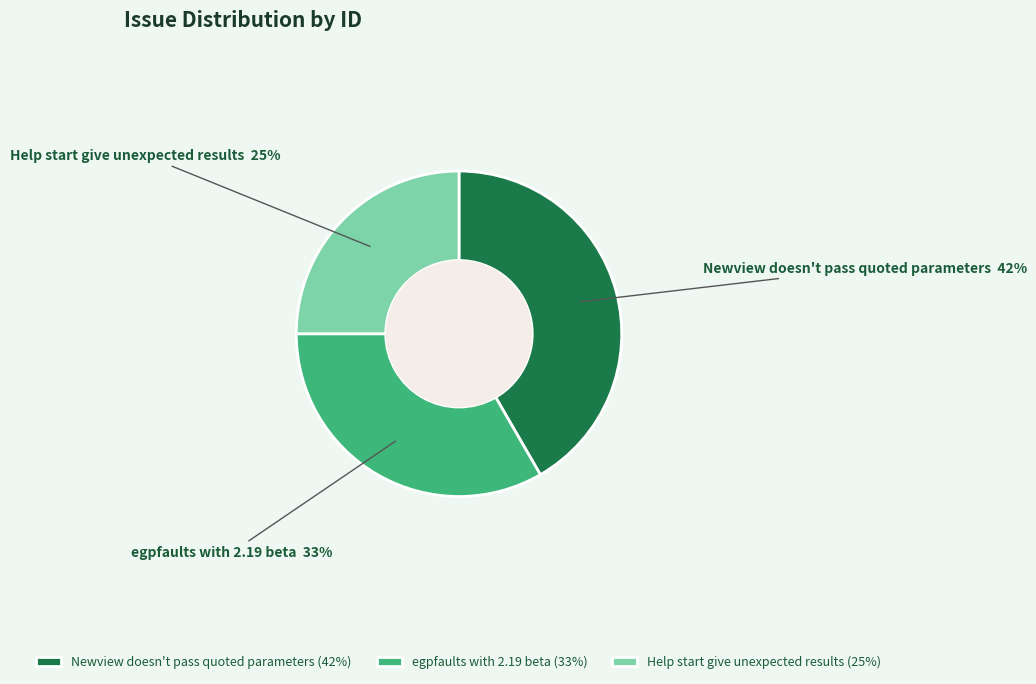

Is the sum of egpfaults with 2.19 beta and Newview doesn't pass quoted parameters greater than half?

Yes